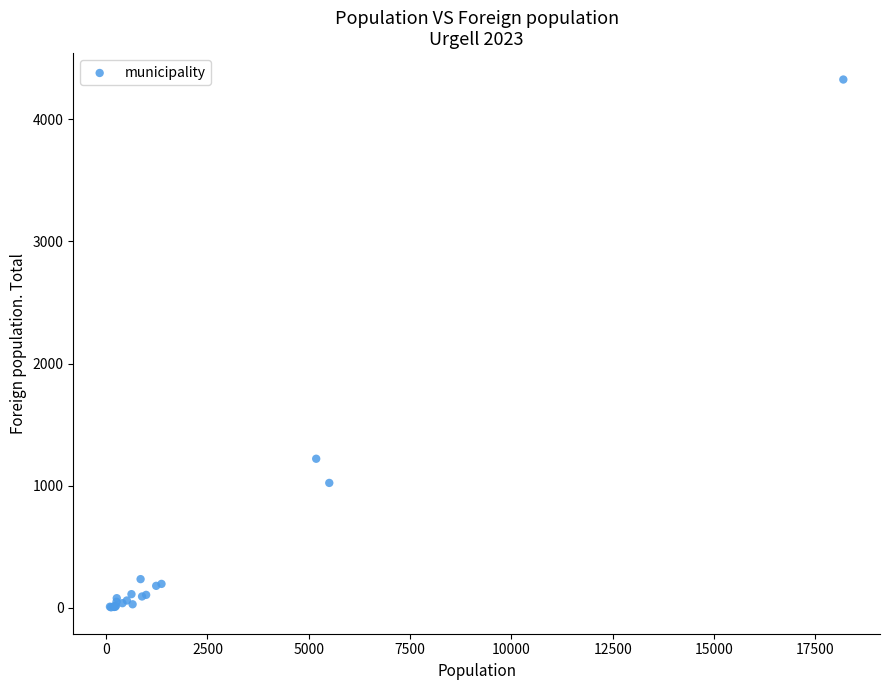

What Y value in the scatter plot is closest to 2164?

1220